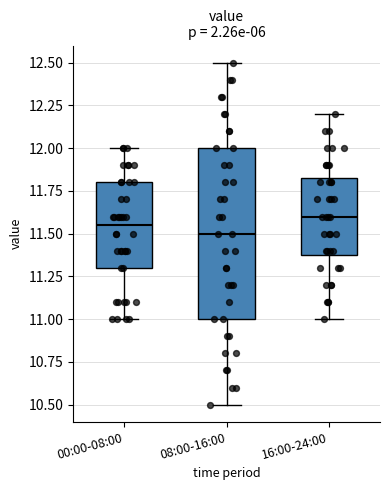

Reading left to right, read every box against the y-axis: the position of its median line, the range the box covers, and the ends of its whiskers. The values are not printed on the chart, so give them approximately, as read against the axis.

00:00-08:00: median 11.55, box 11.30 to 11.80, whiskers 11.00 to 12.00
08:00-16:00: median 11.50, box 11.00 to 12.00, whiskers 10.50 to 12.50
16:00-24:00: median 11.60, box 11.40 to 11.85, whiskers 11.00 to 12.20